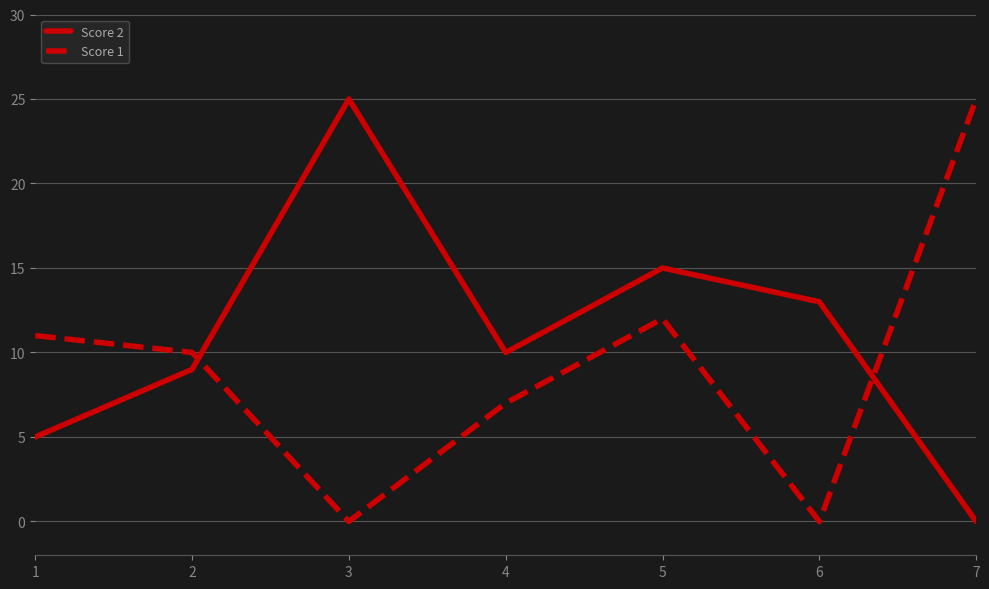

Which series has the largest total across all categories?

Score 2